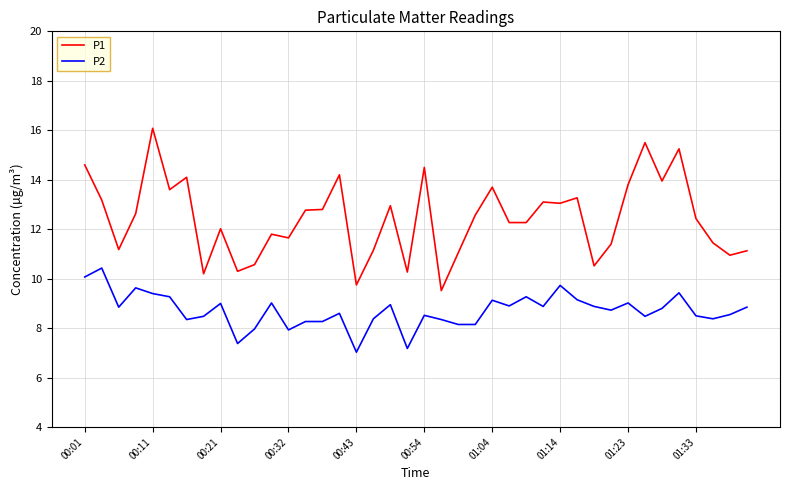

What is the difference between the maximum and minimum values in the P1 series?

6.6